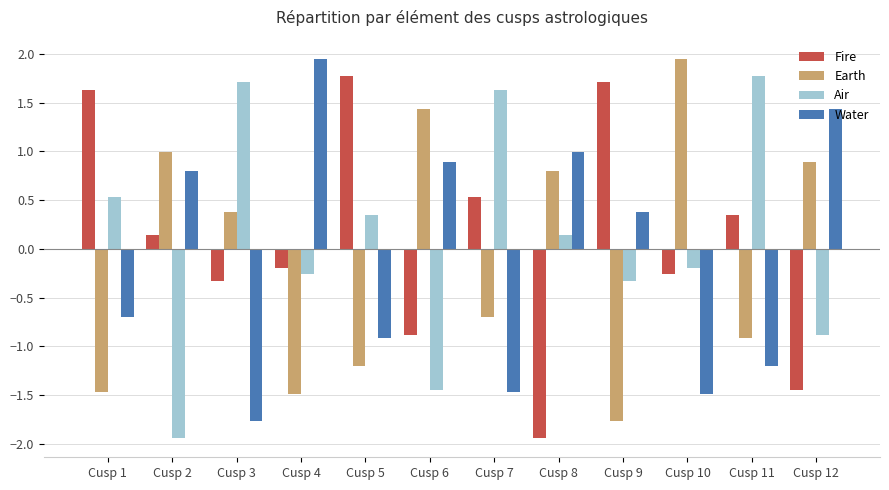

The Water series shows 0.2 at Cusp 2. True or false?

False